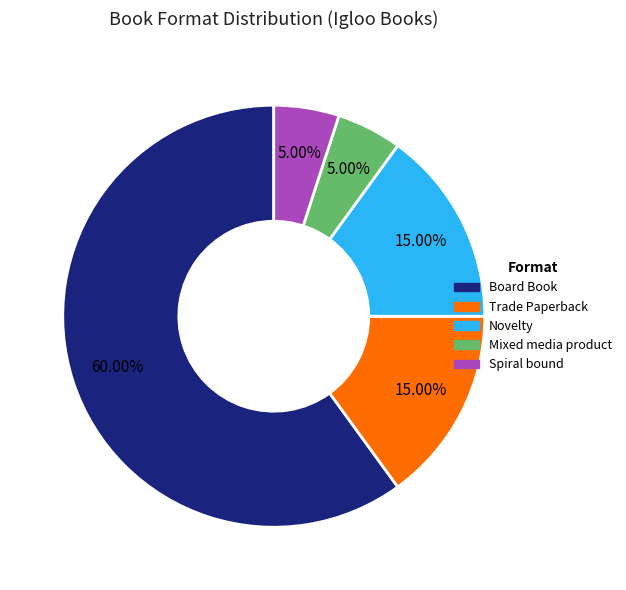

Which category has the biggest portion of the pie?

Board Book